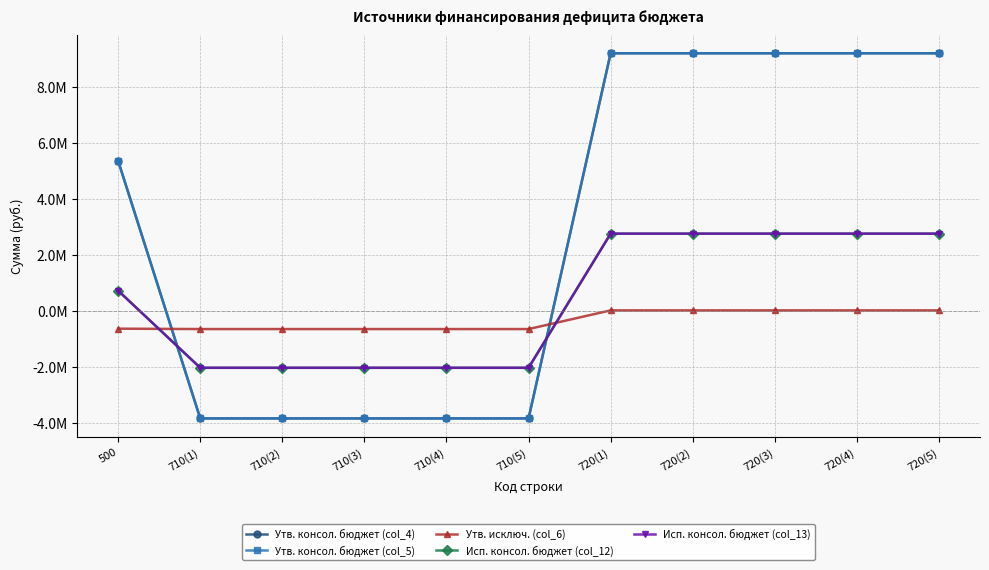

List the series in order of their peak value, lowest first.

Утв. исключ. (col_6), Исп. консол. бюджет (col_12), Исп. консол. бюджет (col_13), Утв. консол. бюджет (col_4), Утв. консол. бюджет (col_5)